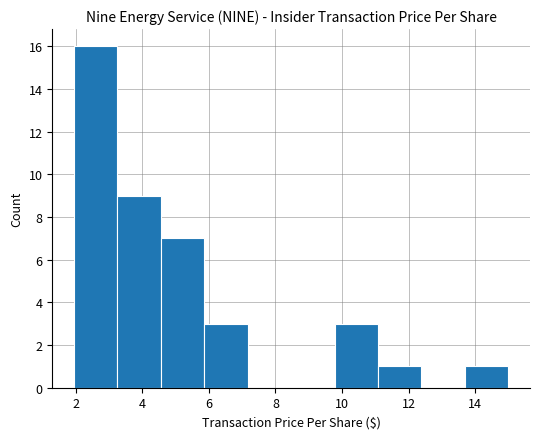

Reading left to right, list every bar in this chart as the range it spans on the x-axis followed by its height. Neither the bar edges nor the heights are printed on the chart, so give them approximately, as read against the axes.

2.0 to 3.2: 16
3.2 to 4.6: 9
4.6 to 5.8: 7
5.8 to 7.2: 3
7.2 to 8.4: 0
8.4 to 9.8: 0
9.8 to 11.0: 3
11.0 to 12.4: 1
12.4 to 13.6: 0
13.6 to 15.0: 1